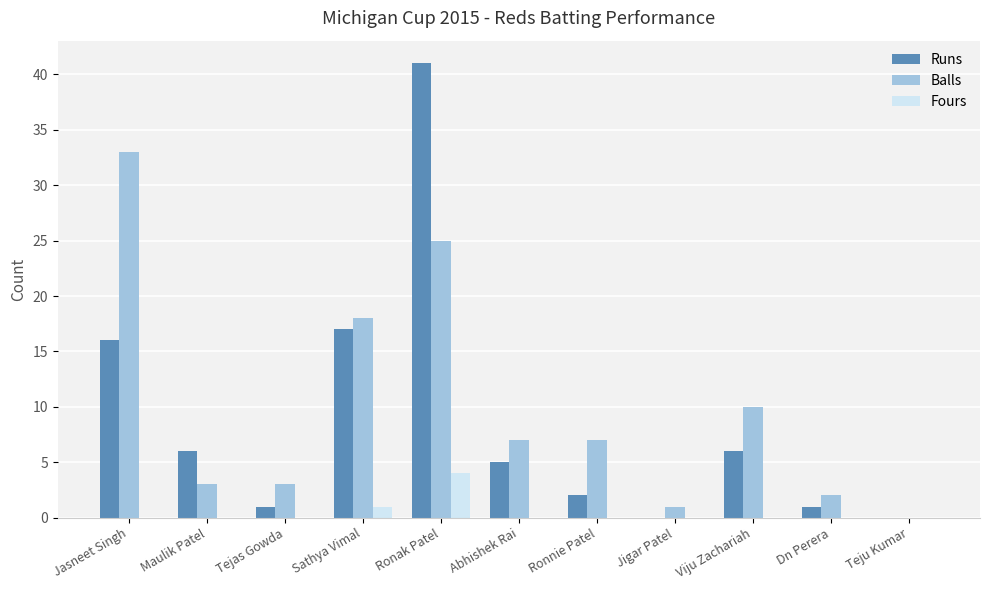

What is the total value across all series at Maulik Patel?

9